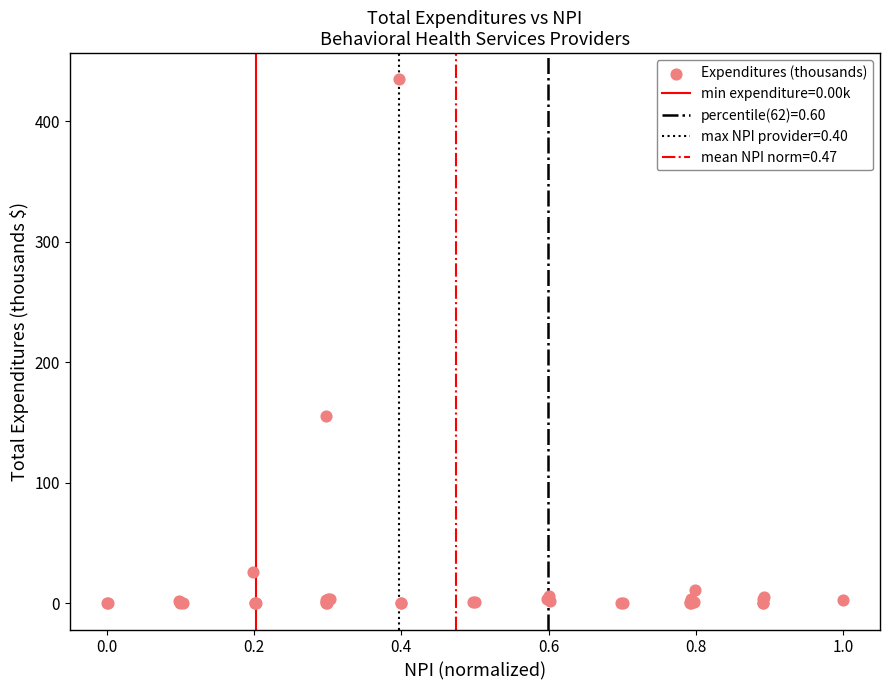

What Y value in the scatter plot is closest to 217?

155.4